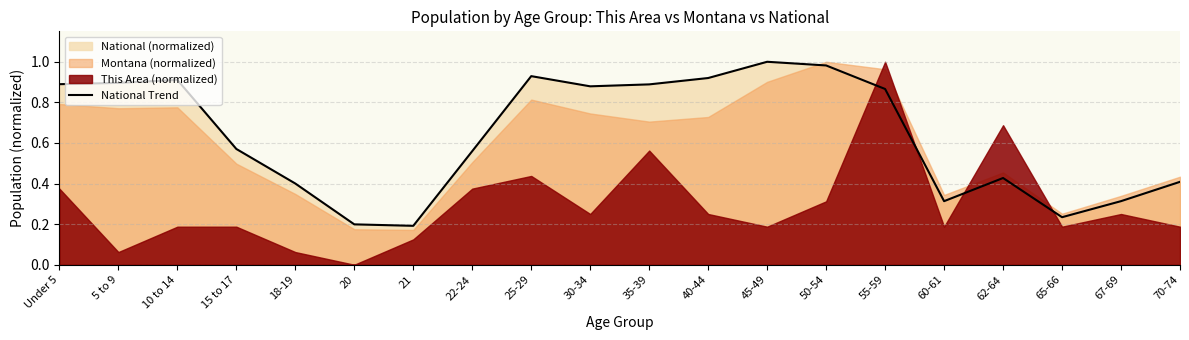

The value at 62-64 is 0.4. True or false?

True